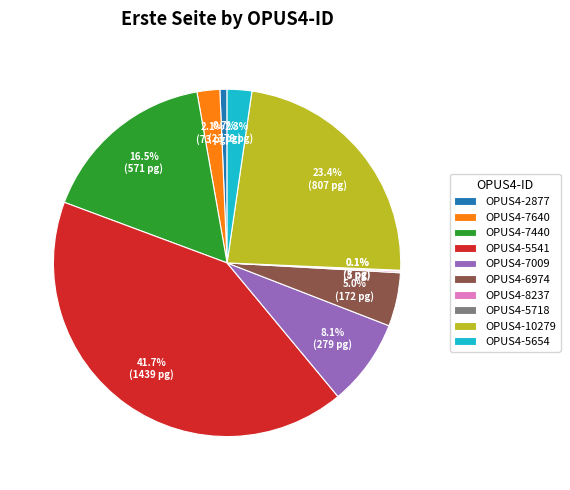

Which category has the biggest portion of the pie?

OPUS4-5541